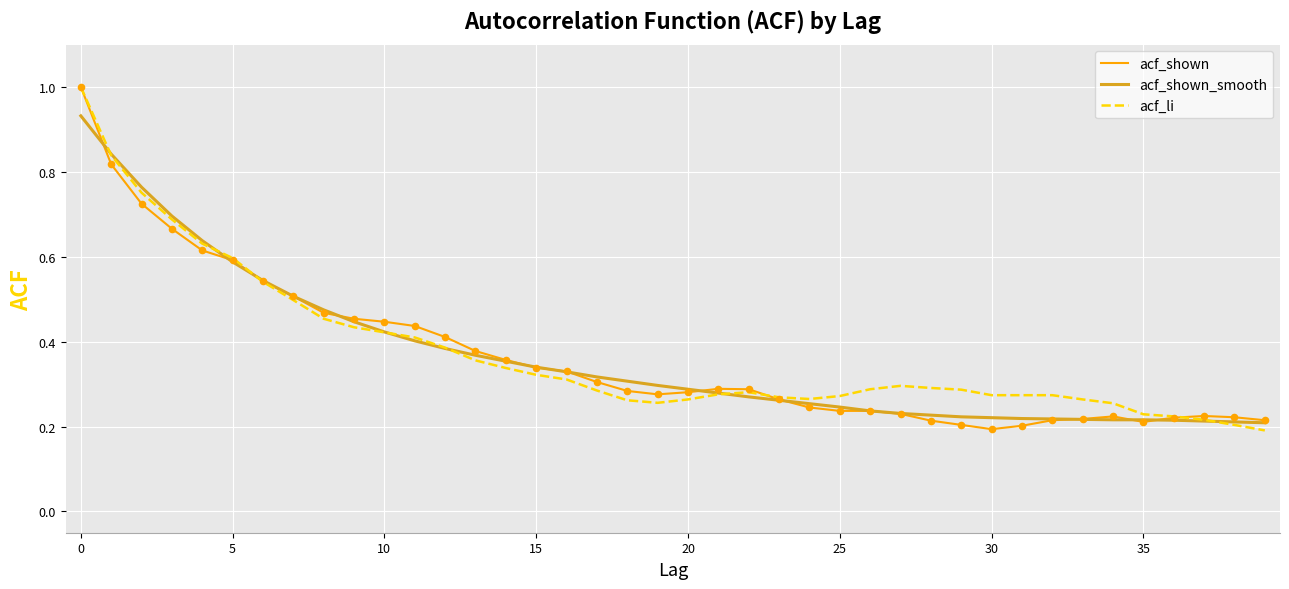

What is the maximum value shown in the chart?

1.0